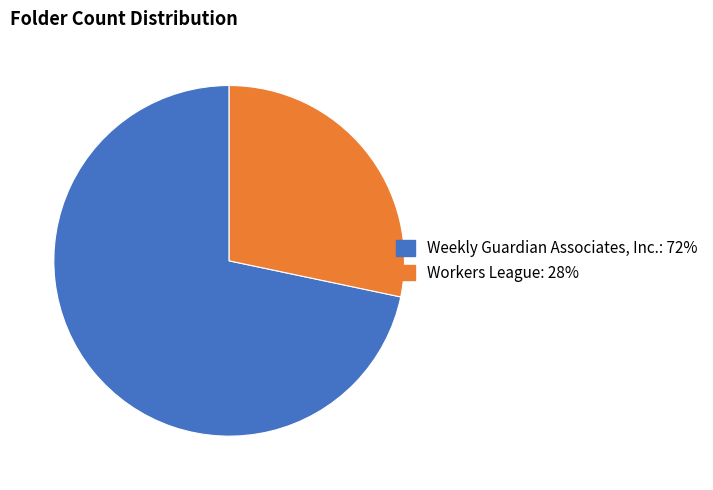

Approximately how many times larger is the value at Weekly Guardian Associates, Inc.: 72% compared to Workers League: 28%?

2.5